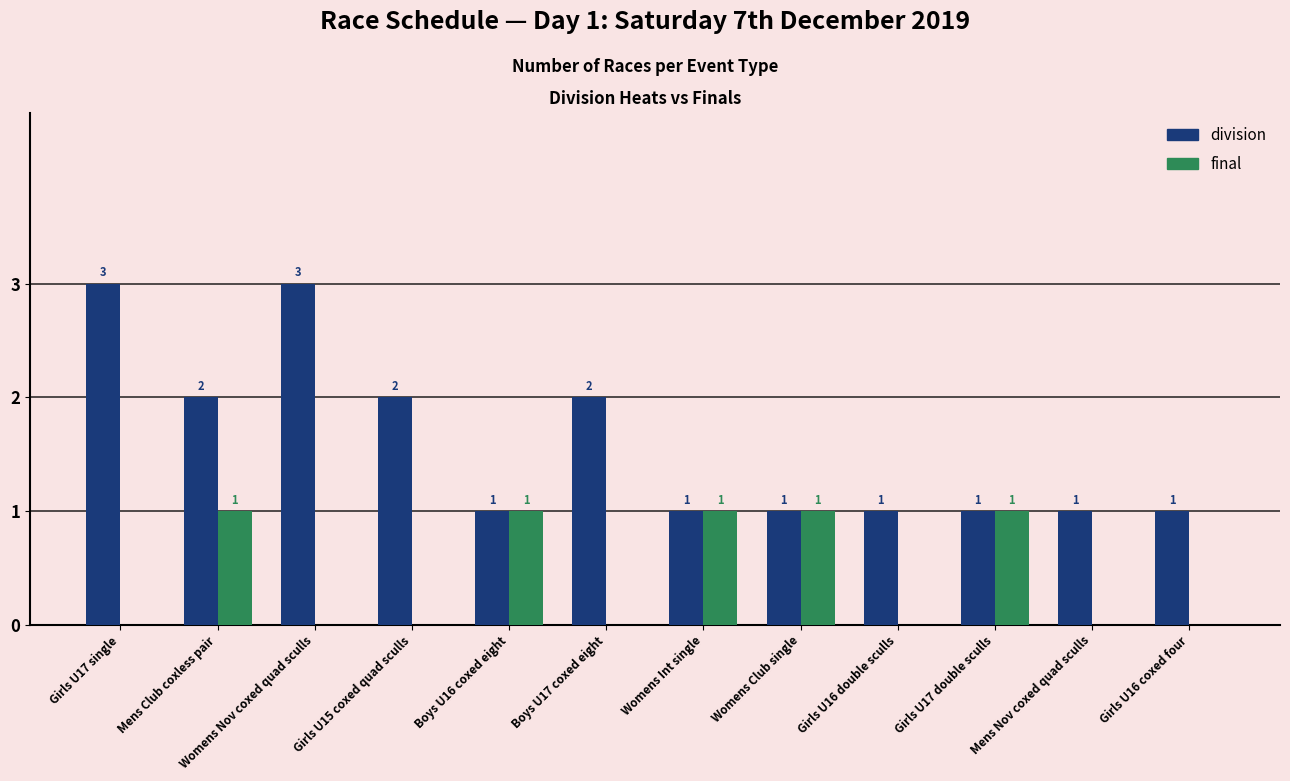

What is the total value across all series at Girls U16 coxed four?

1